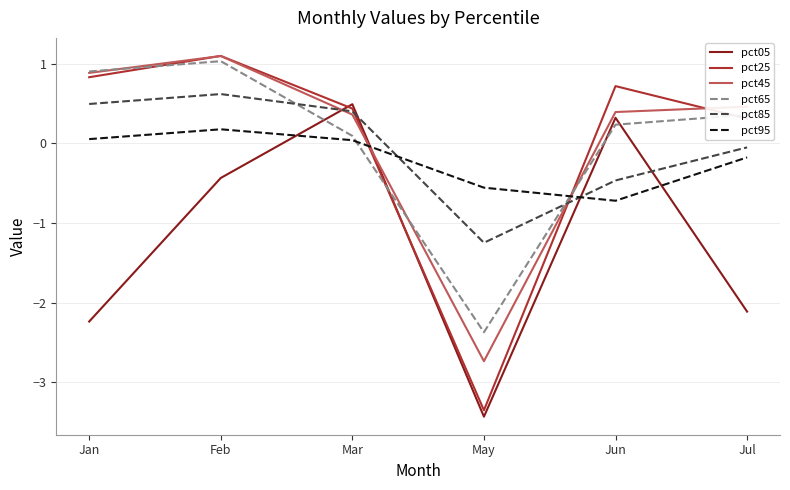

What is the maximum value for pct95?

0.2